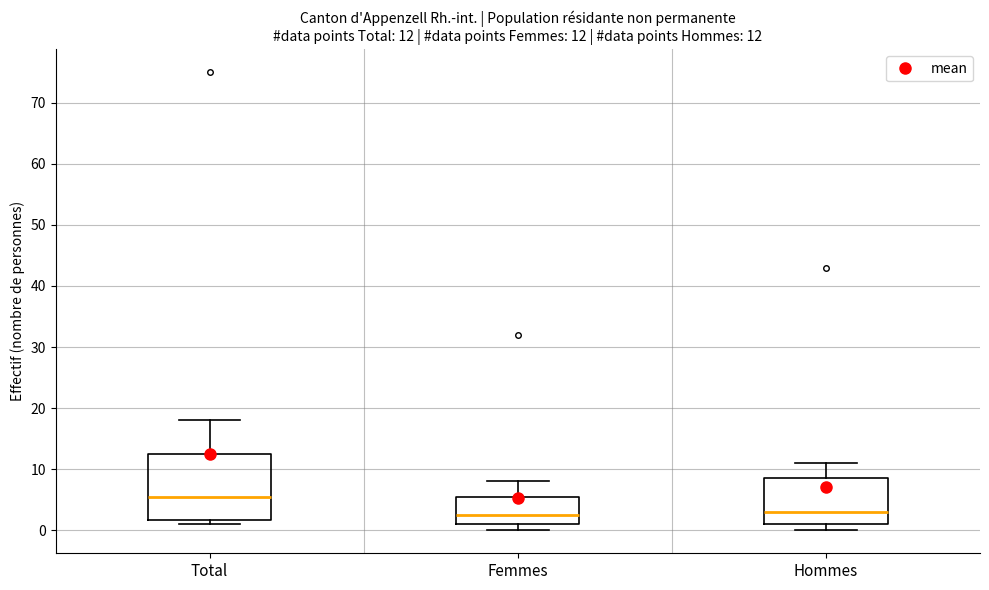

Which box's median line is the highest?

Total